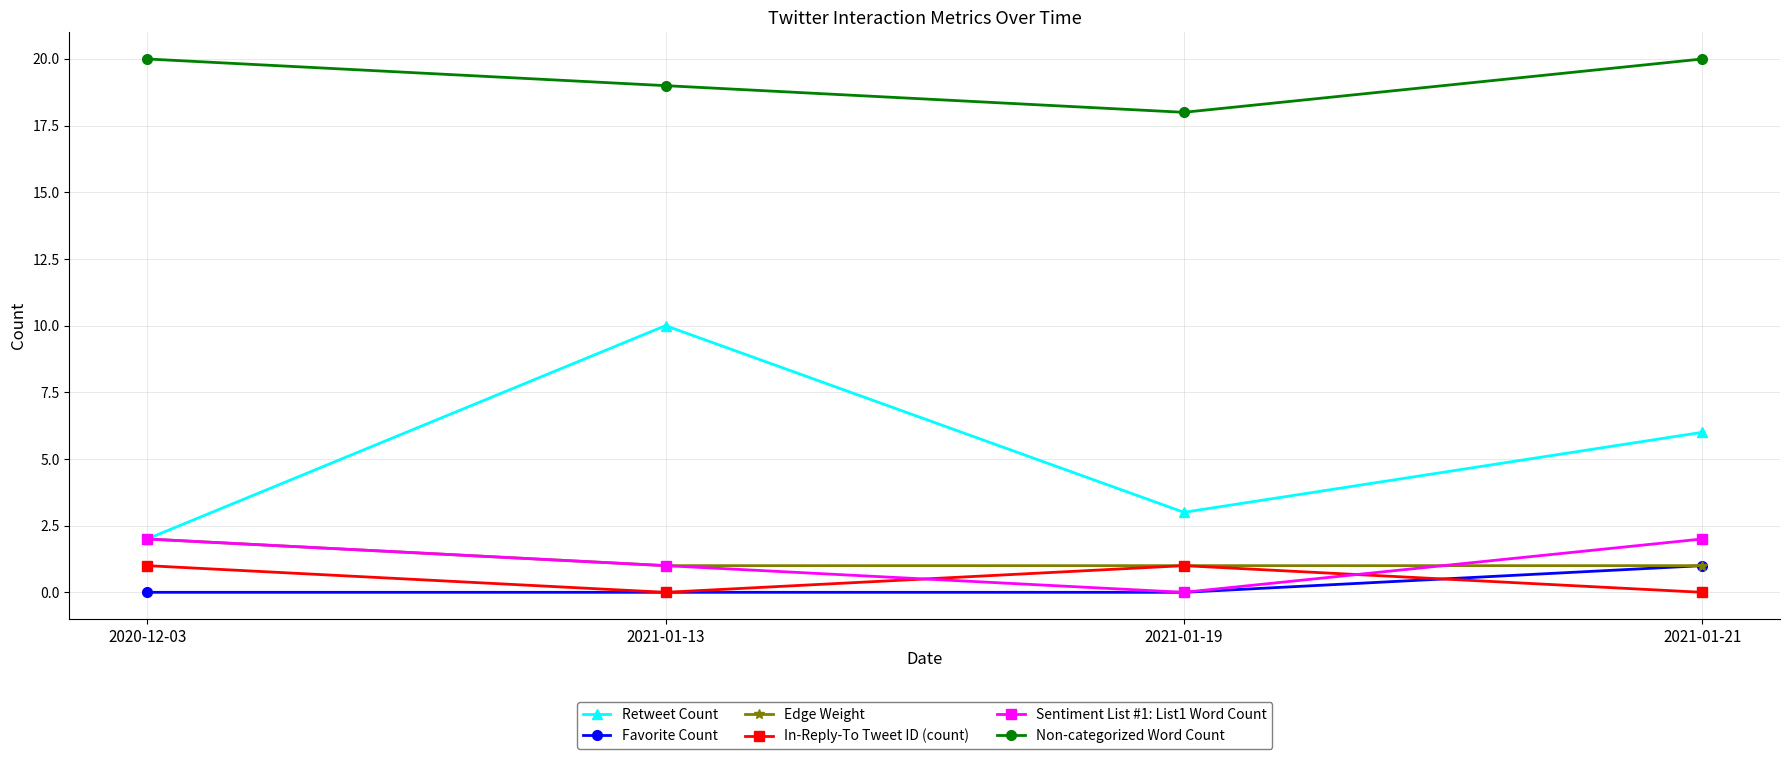

Which series has the widest spread of values?

Retweet Count